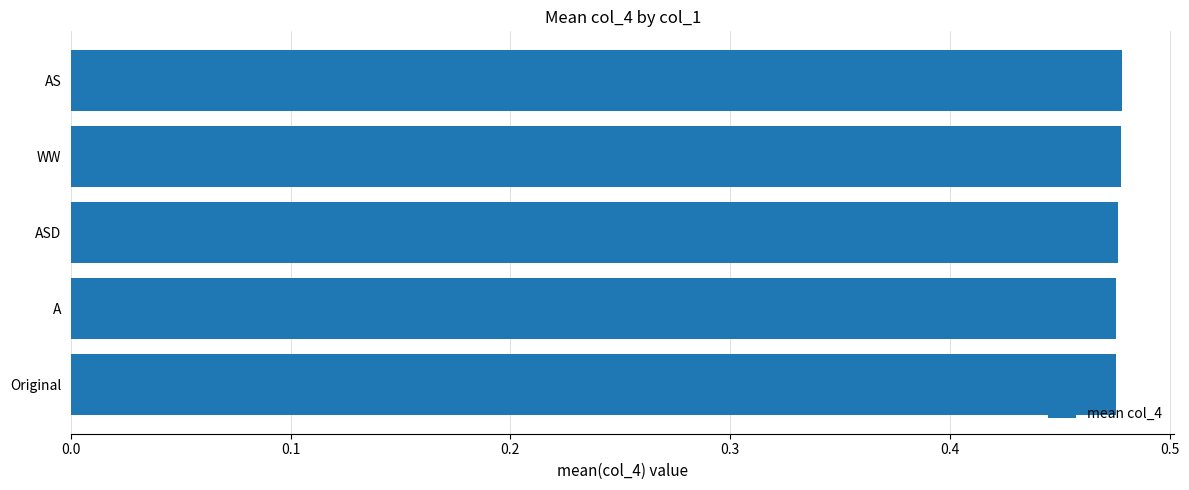

How many values are between 0 and 1?

5